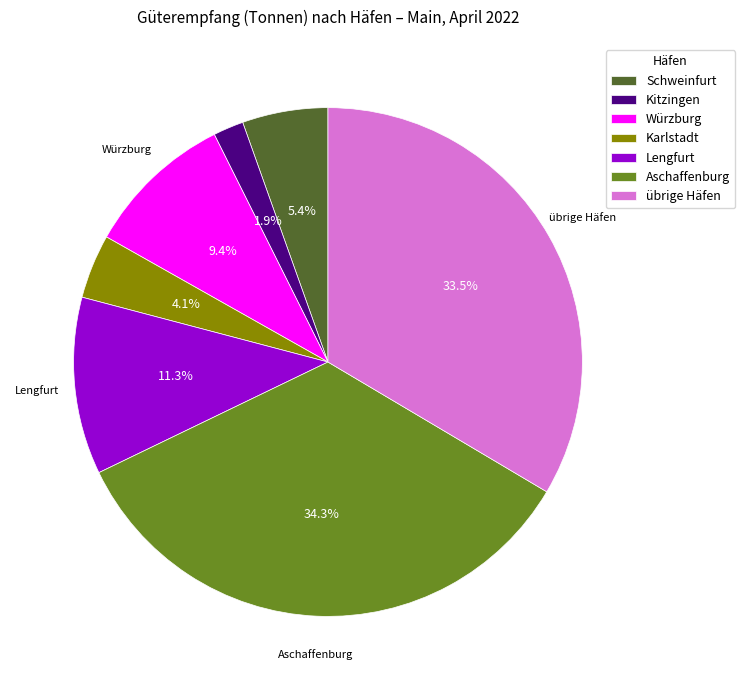

Is there any slice that represents more than half of the pie?

No